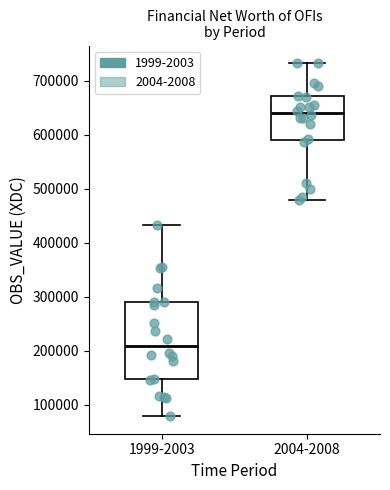

Reading left to right, read every box against the y-axis: the position of its median line, the range the box covers, and the ends of its whiskers. The values are not printed on the chart, so give them approximately, as read against the axis.

1999-2003: median 210000, box 150000 to 290000, whiskers 80000 to 430000
2004-2008: median 640000, box 590000 to 670000, whiskers 480000 to 730000